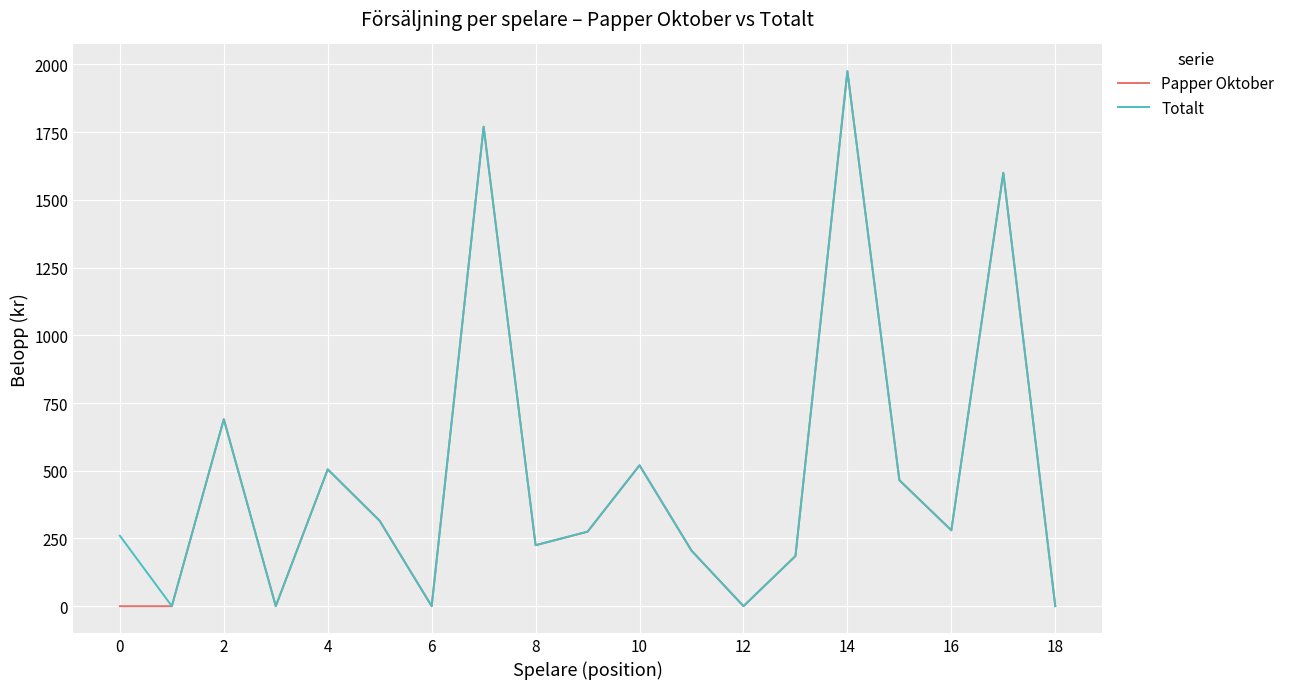

What is the maximum value for Papper Oktober?

1975